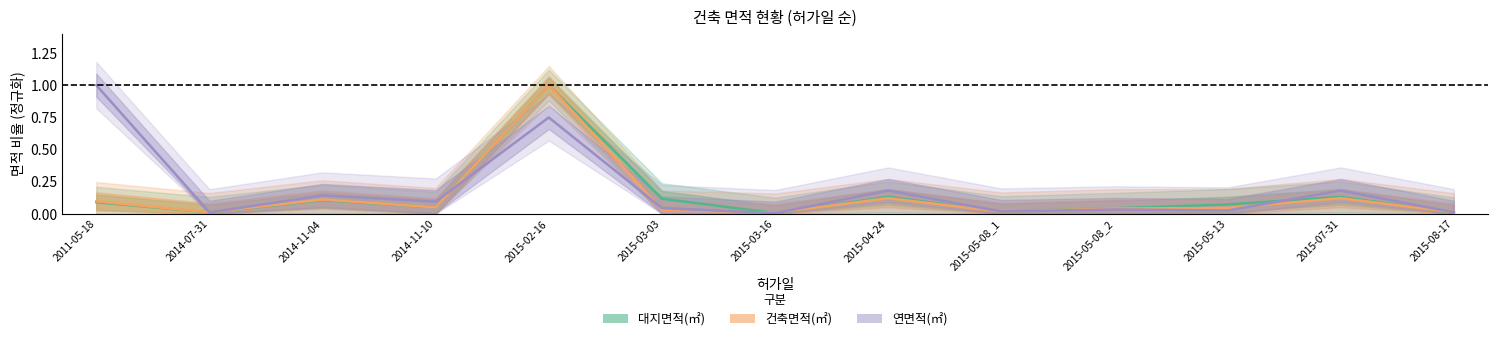

What is the label of the 7th point from the right?

2015-03-16